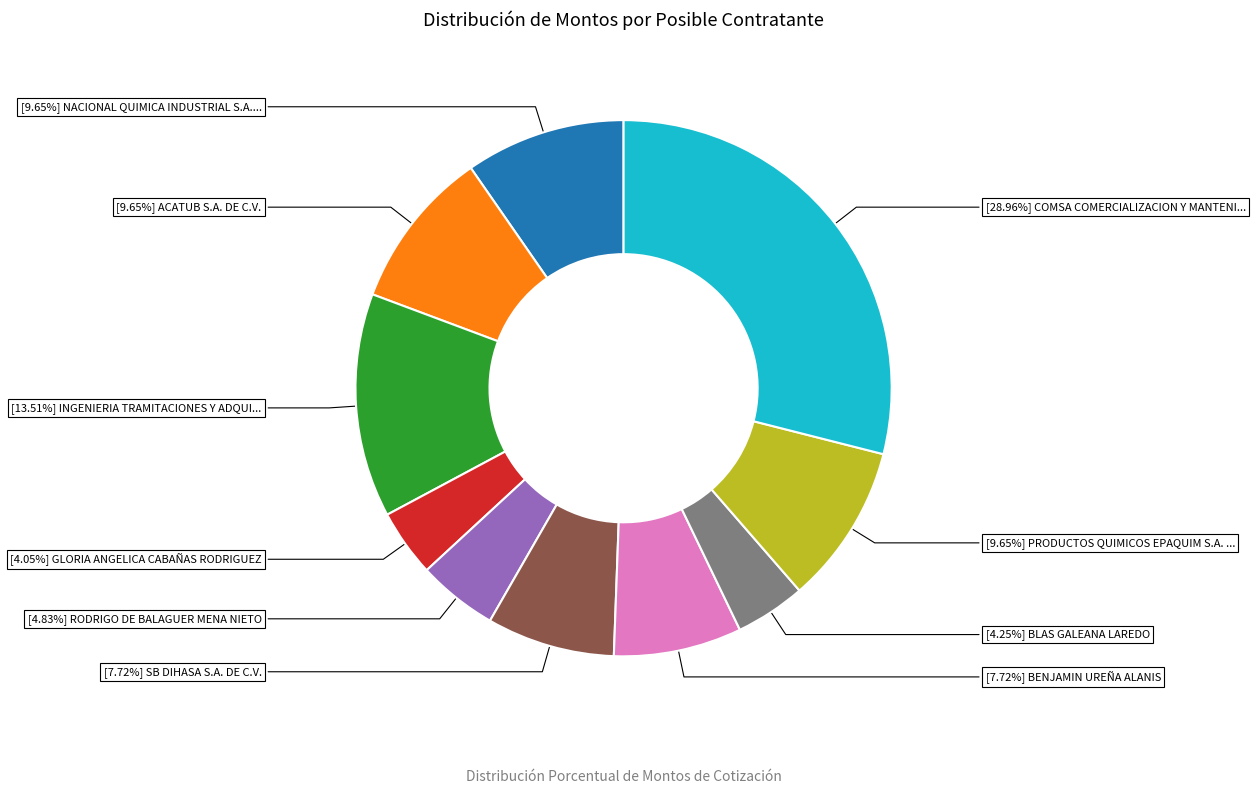

Does any single category account for the majority?

No